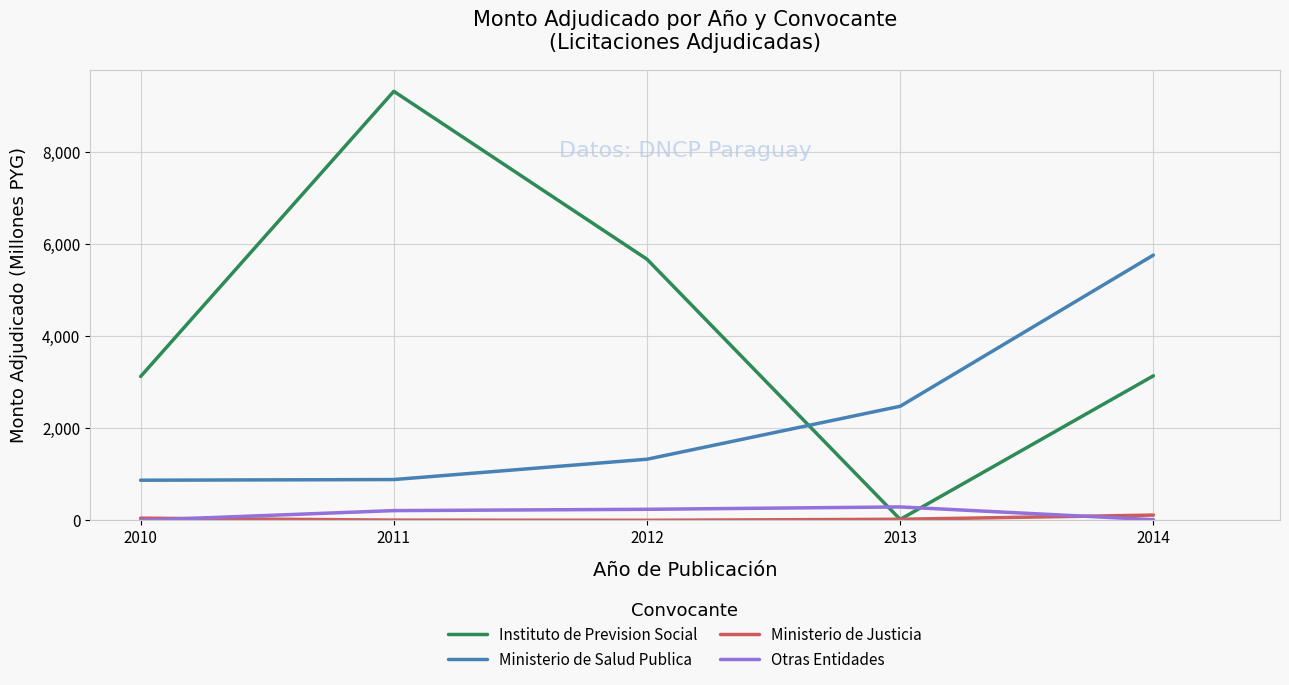

Which series has the widest spread of values?

Instituto de Prevision Social